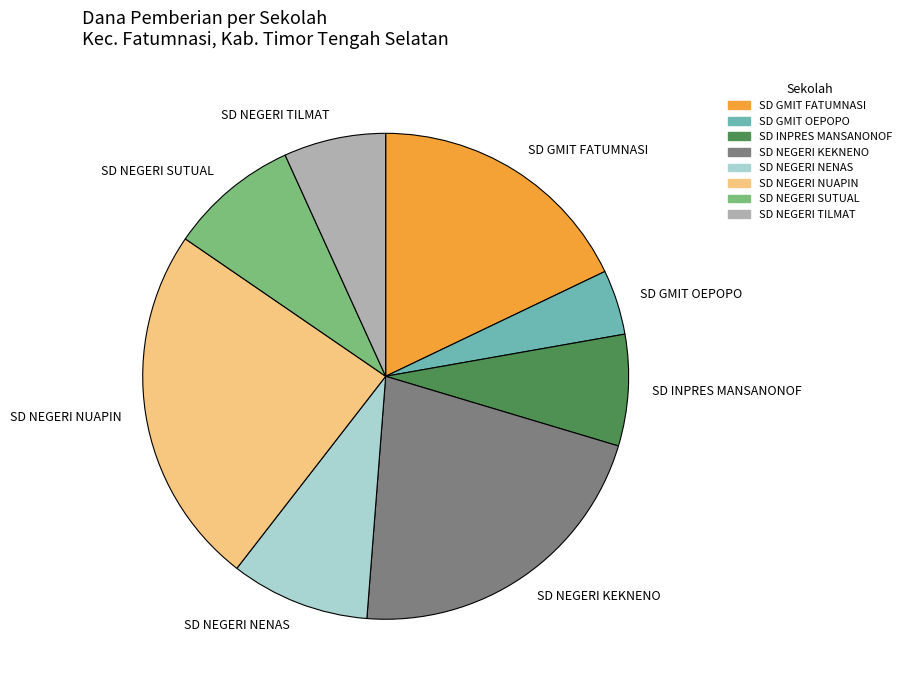

Does SD NEGERI TILMAT represent more than half of the total?

No